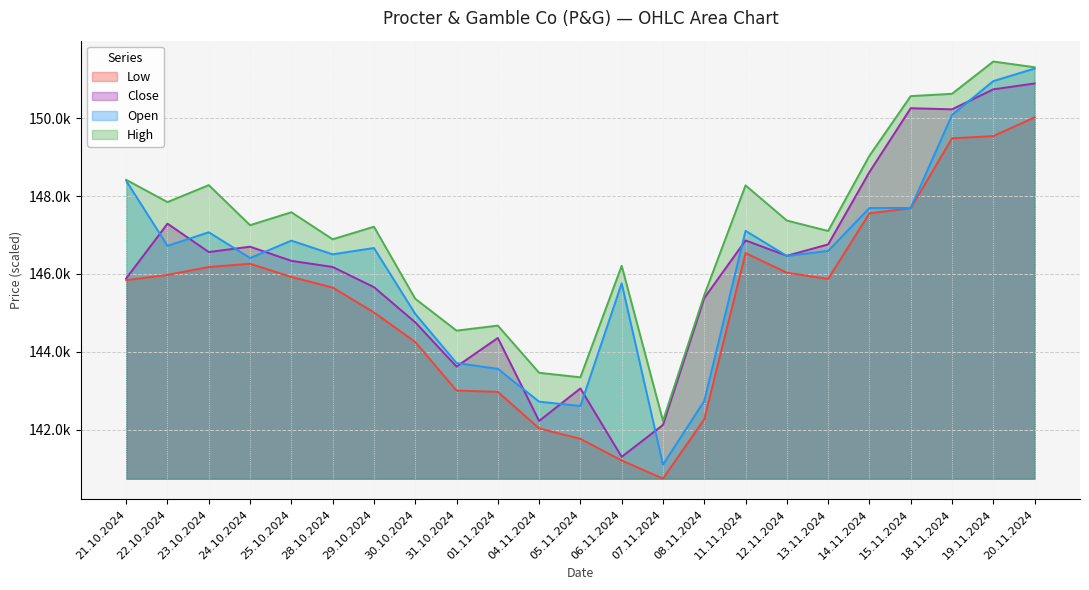

True or false: High and Open cross at least once.

False